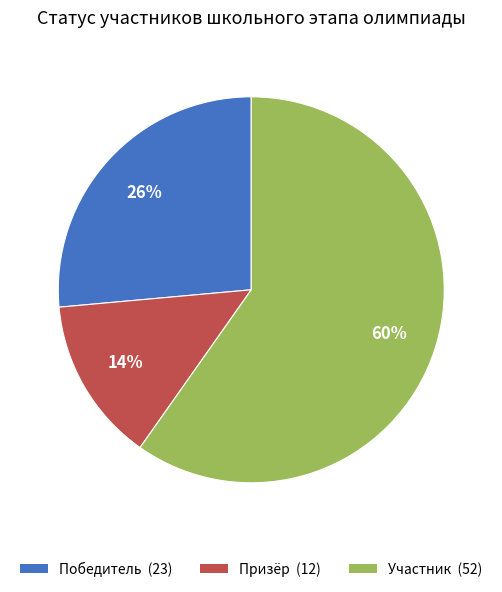

Which slice is the largest?

Участник